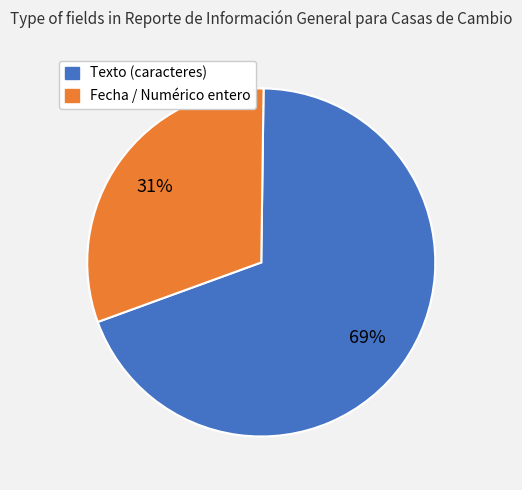

Does Fecha / Numérico entero account for over 50% of the chart?

No